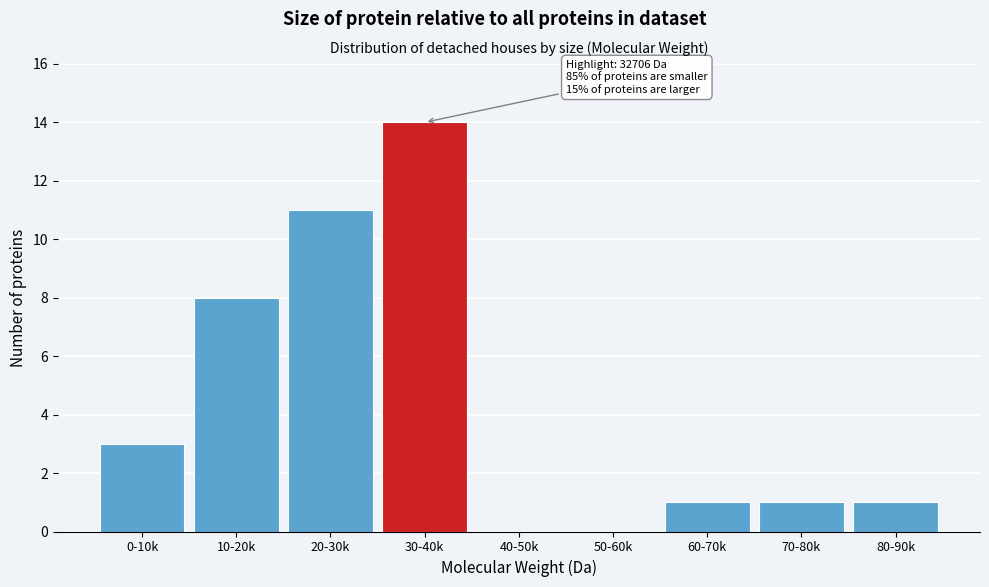

Reading right to left, what are all the values shown in this chart?

80-90k=1	70-80k=1	60-70k=1	50-60k=0	40-50k=0	30-40k=14	20-30k=11	10-20k=8	0-10k=3